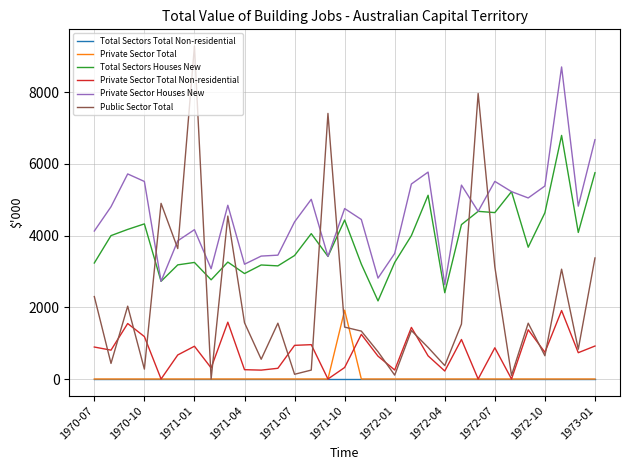

What are all the series names shown in the legend?

Total Sectors Total Non-residential, Private Sector Total, Total Sectors Houses New, Private Sector Total Non-residential, Private Sector Houses New, Public Sector Total